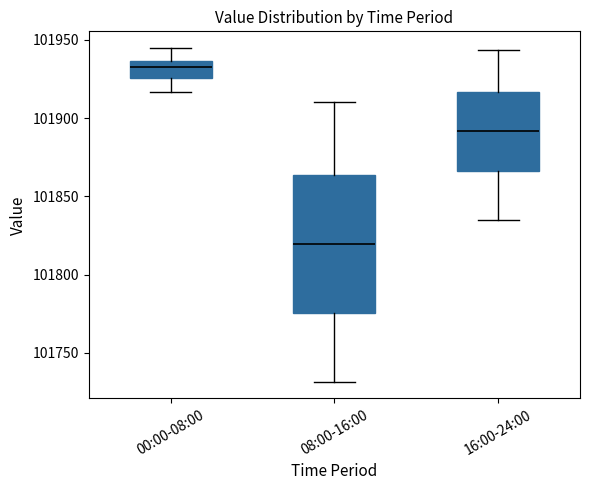

Which box's median line is the highest?

00:00-08:00